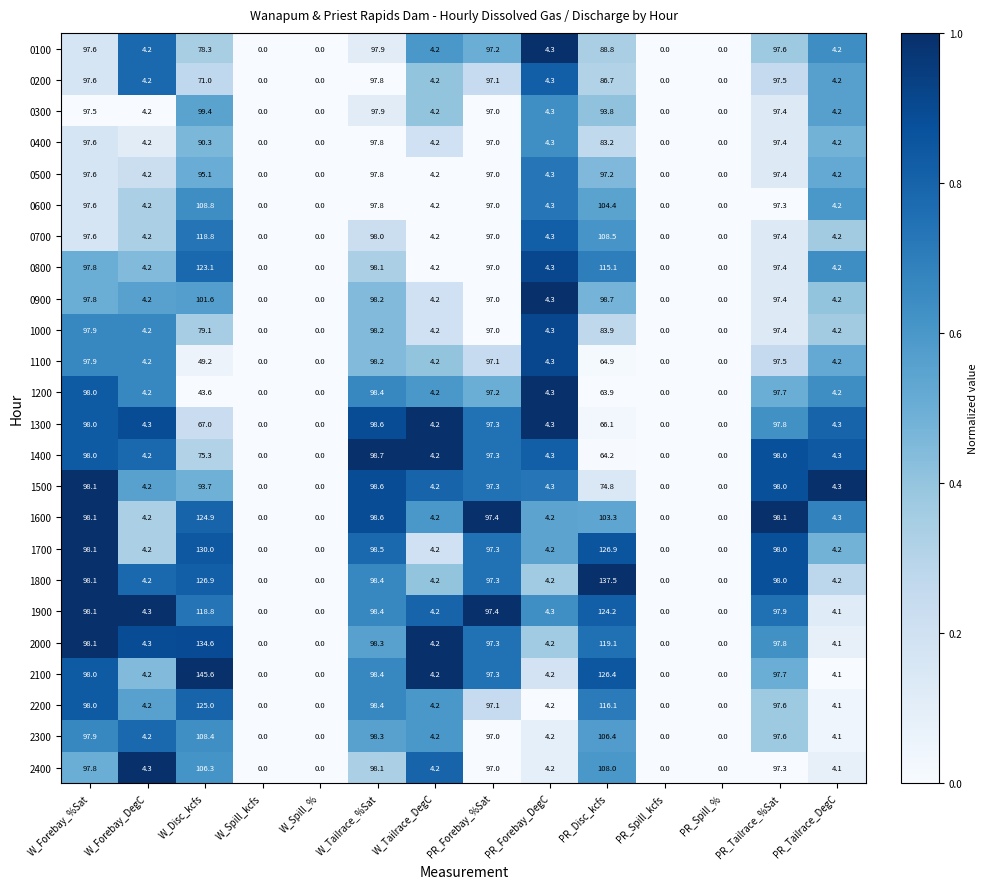

Which series has the largest total across all categories?

2100